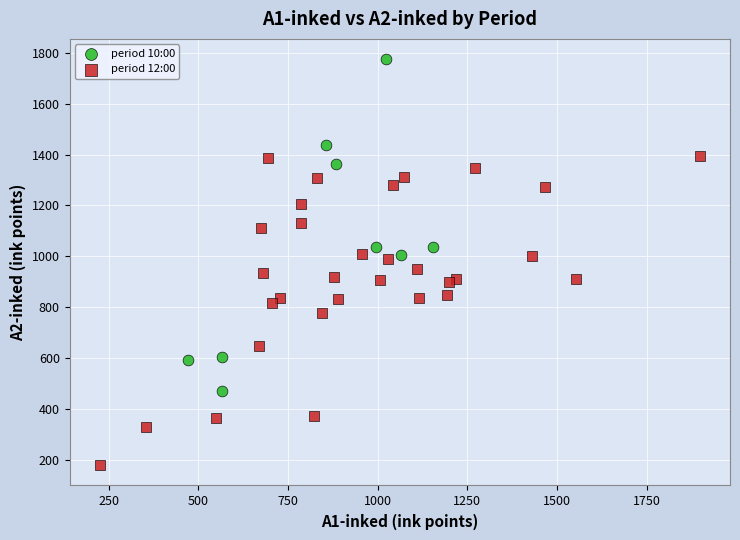

Which series has the largest Y range (max minus min)?

period 10:00